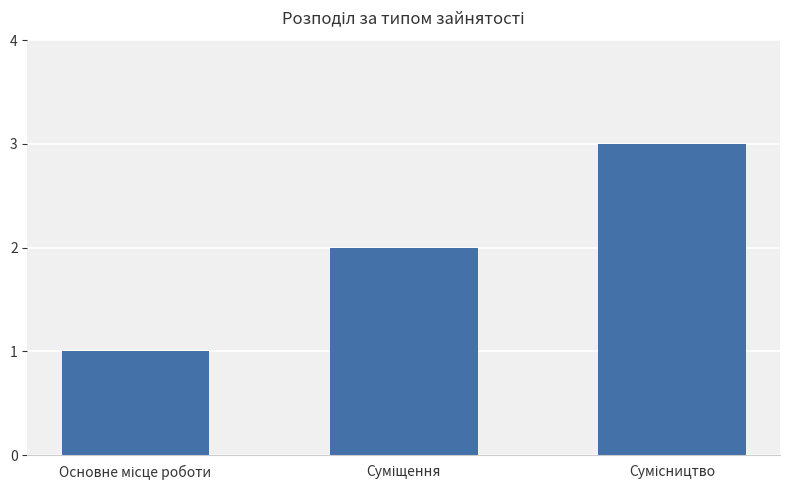

What is the maximum value shown in the chart?

3